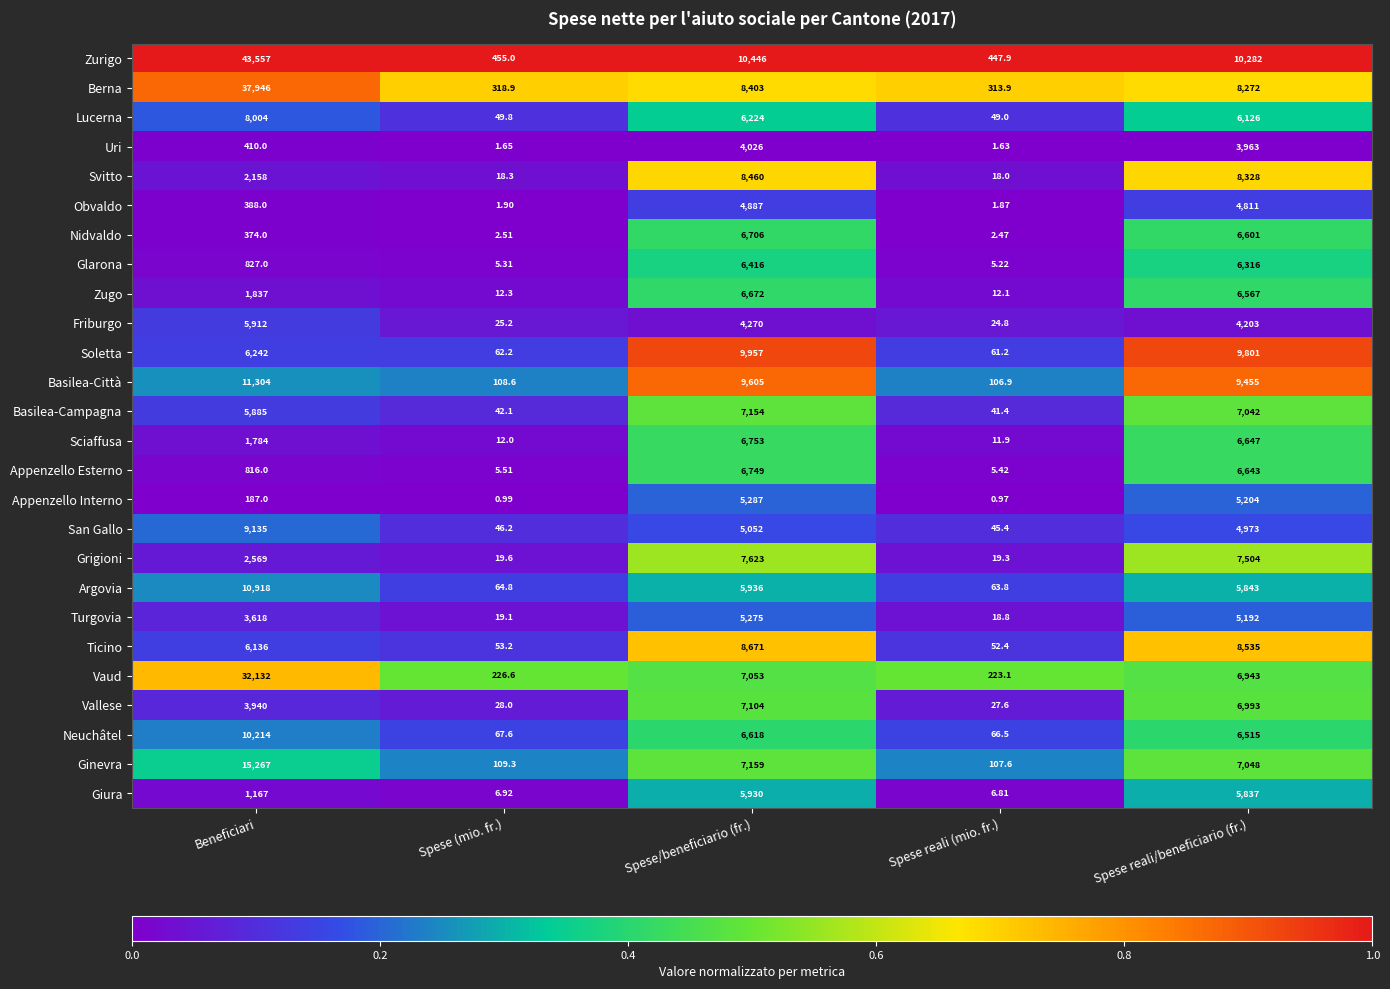

Which series has the largest total across all categories?

Zurigo